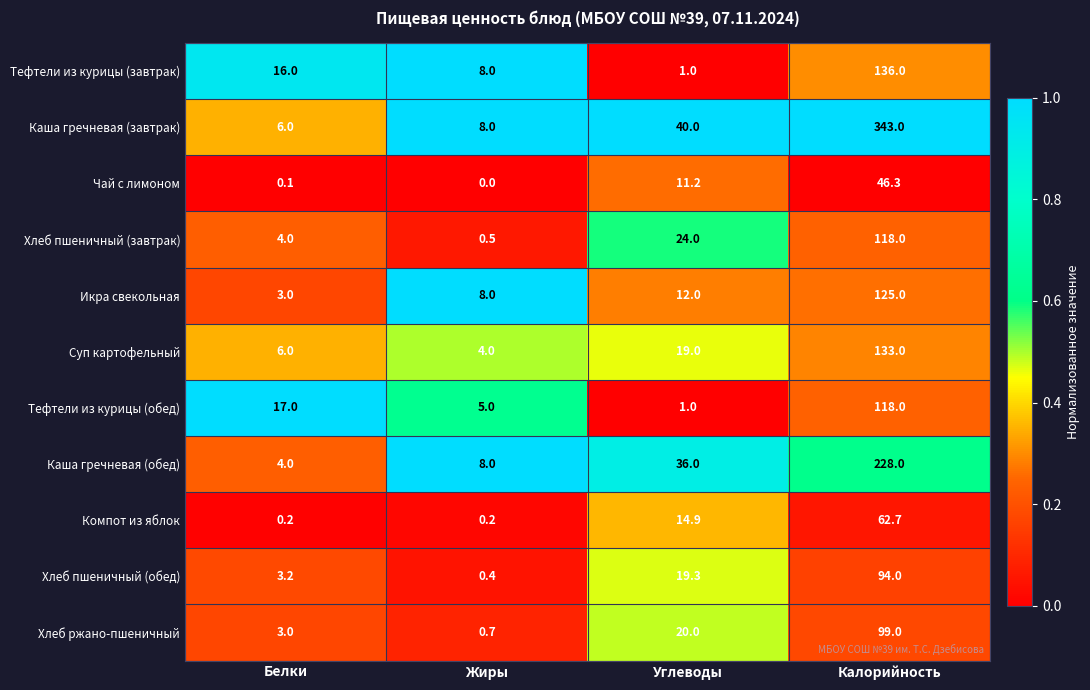

What is the difference between the Компот из яблок values at Калорийность and Белки?

62.5